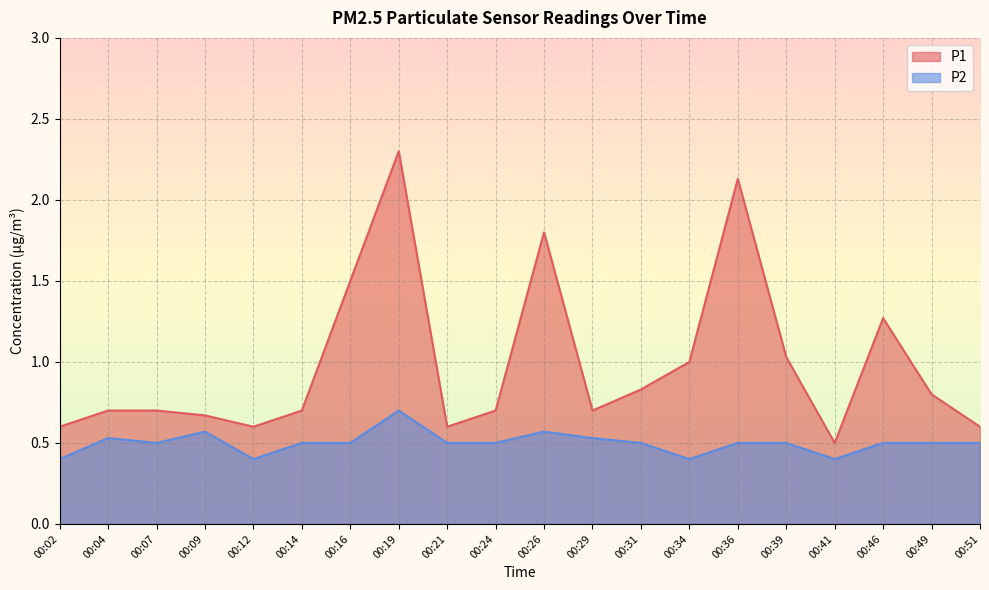

How many lines are shown in the chart?

2